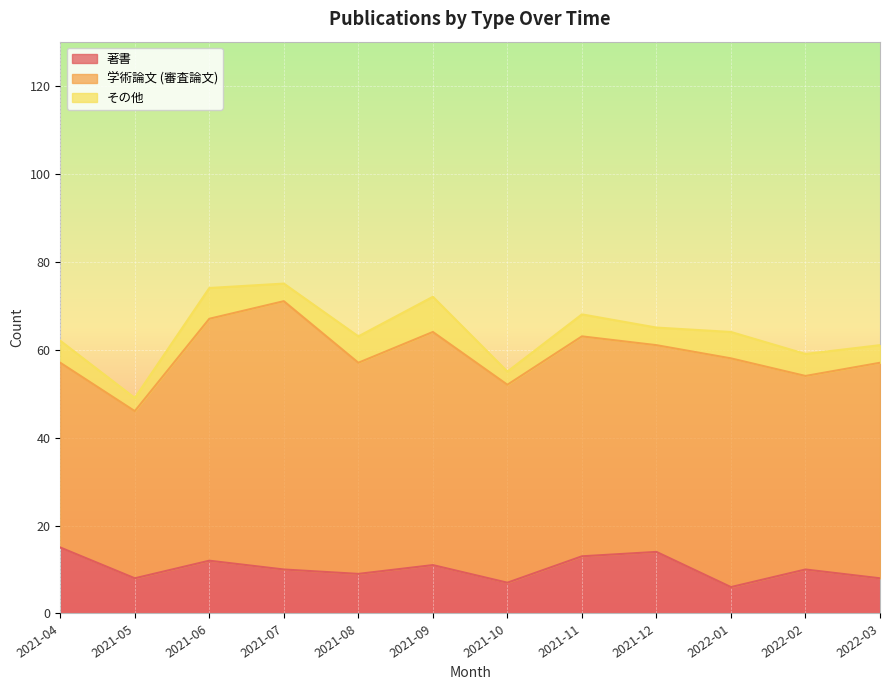

At how many categories does at least one series exceed 19?

12